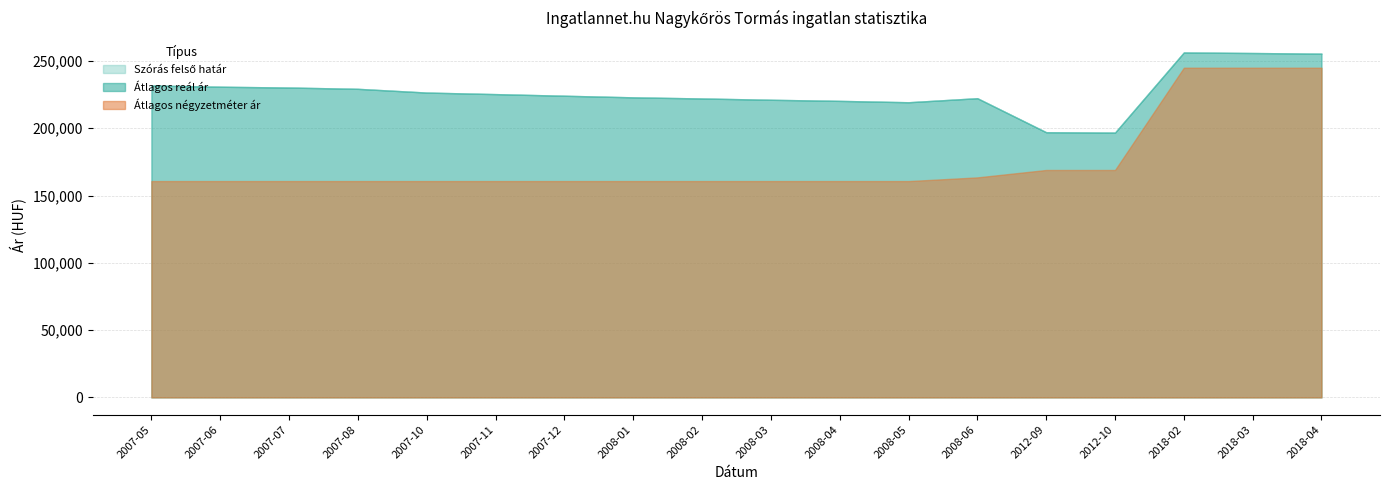

Does the chart have visible grid lines?

Yes